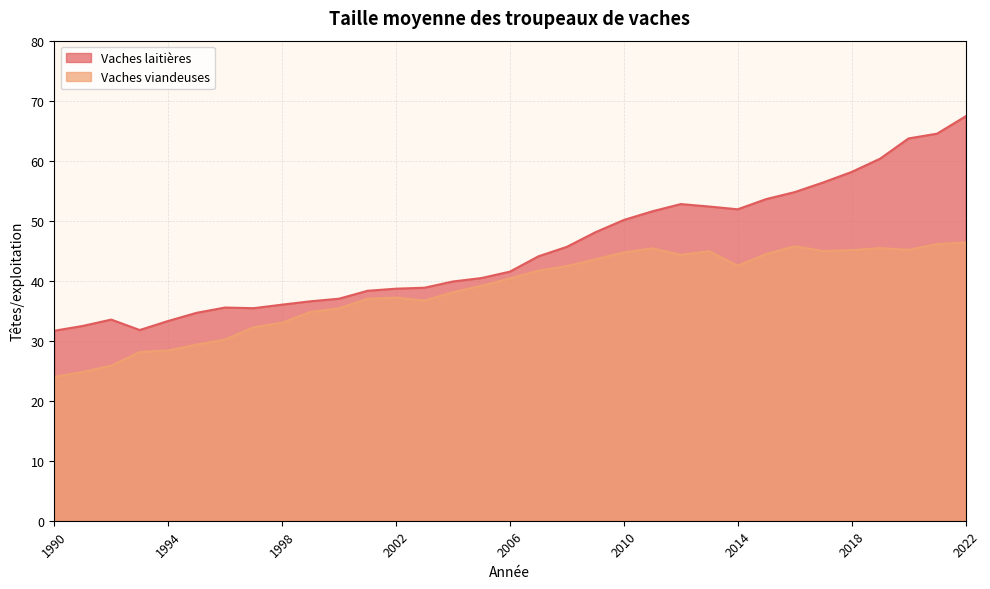

Where is the first local maximum for Vaches laitières?

1992